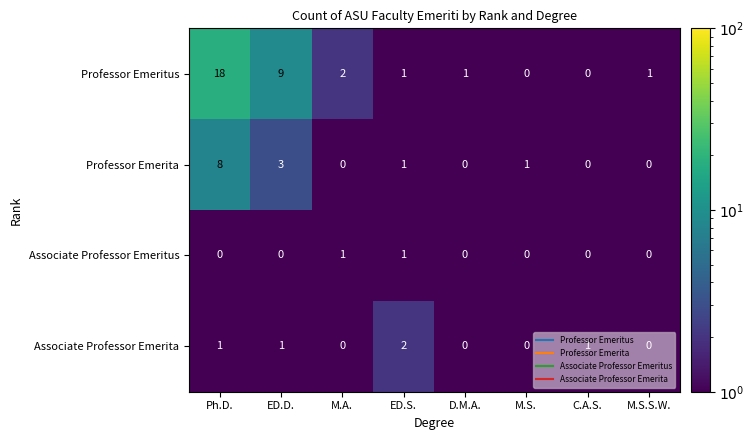

The value of Associate Professor Emerita at M.S.S.W. is 1. True or false?

False